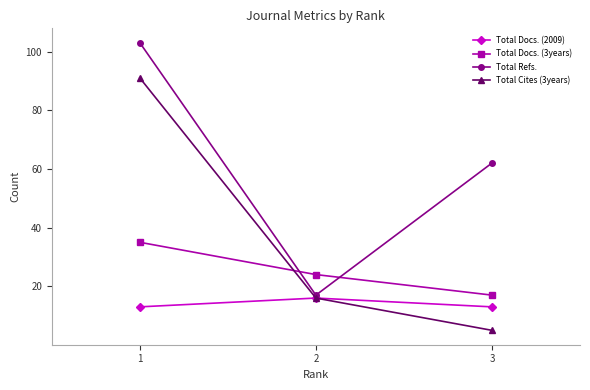

Reading left to right, extract all data points from this chart.

Total Docs. (2009): 1=13	2=16	3=13
Total Docs. (3years): 1=35	2=24	3=17
Total Refs.: 1=103	2=17	3=62
Total Cites (3years): 1=91	2=16	3=5